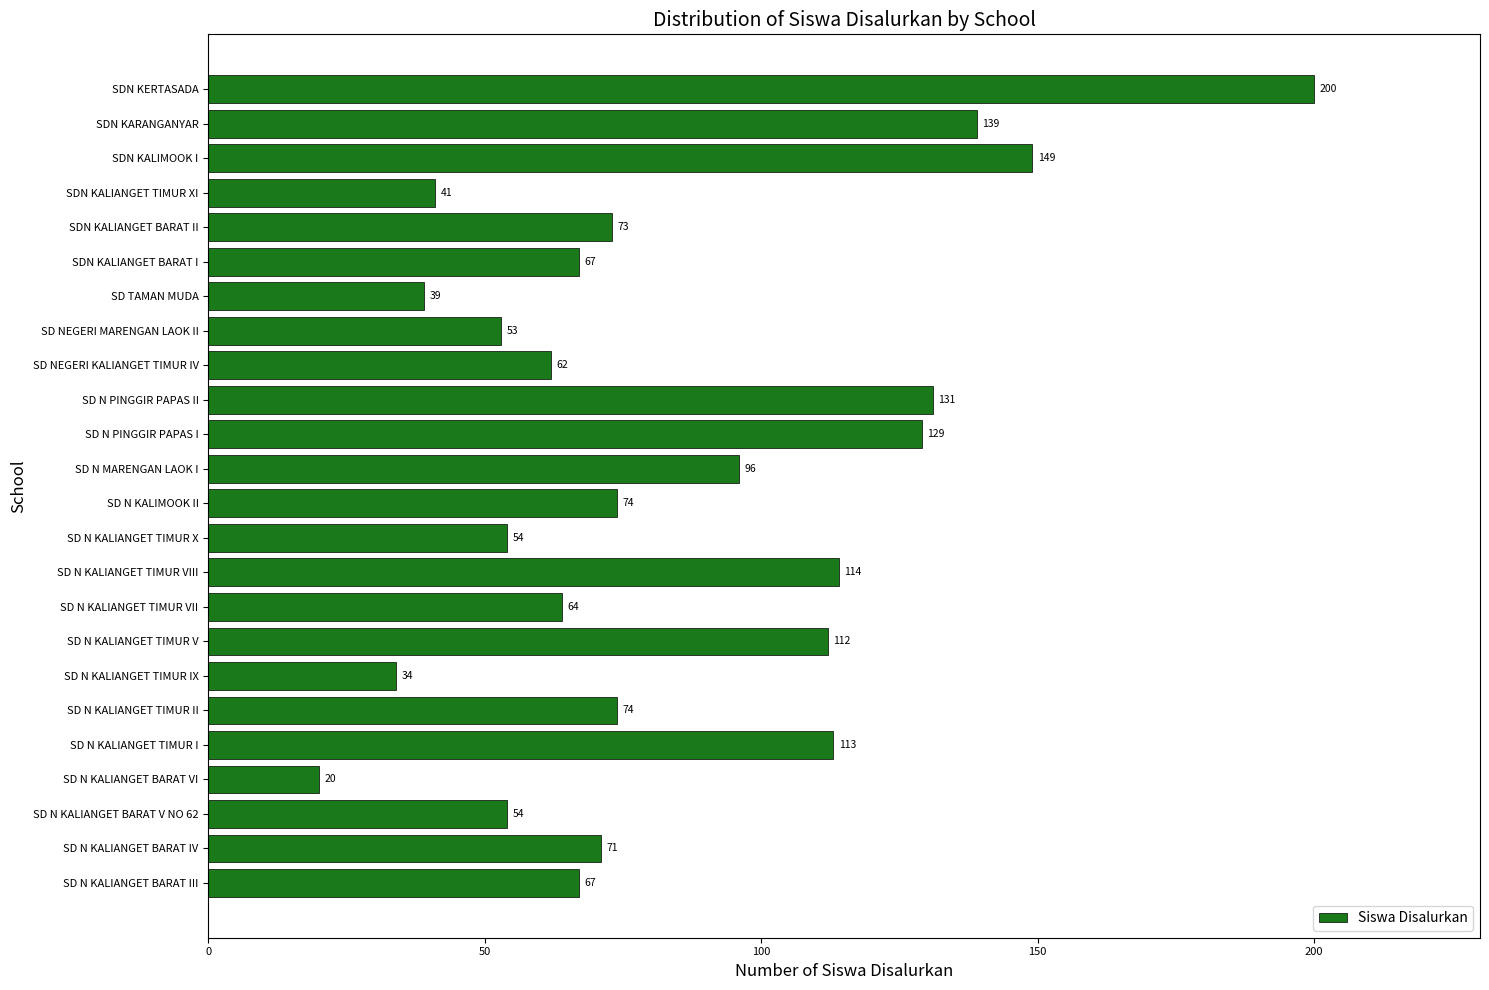

Which label corresponds to the smallest value in the chart?

SD N KALIANGET BARAT VI